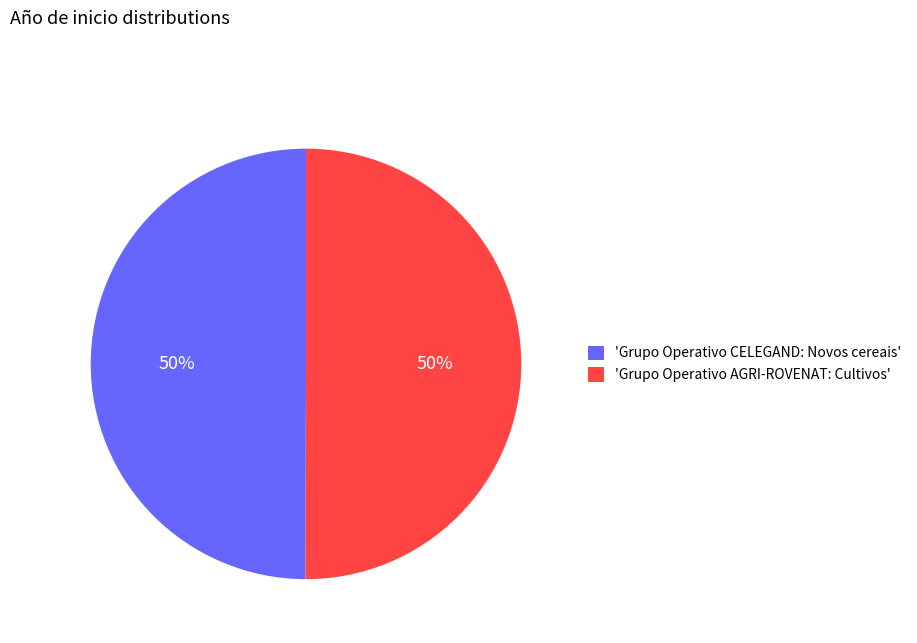

Combined, do 'Grupo Operativo AGRI-ROVENAT: Cultivos' and 'Grupo Operativo CELEGAND: Novos cereais' account for over 50%?

Yes